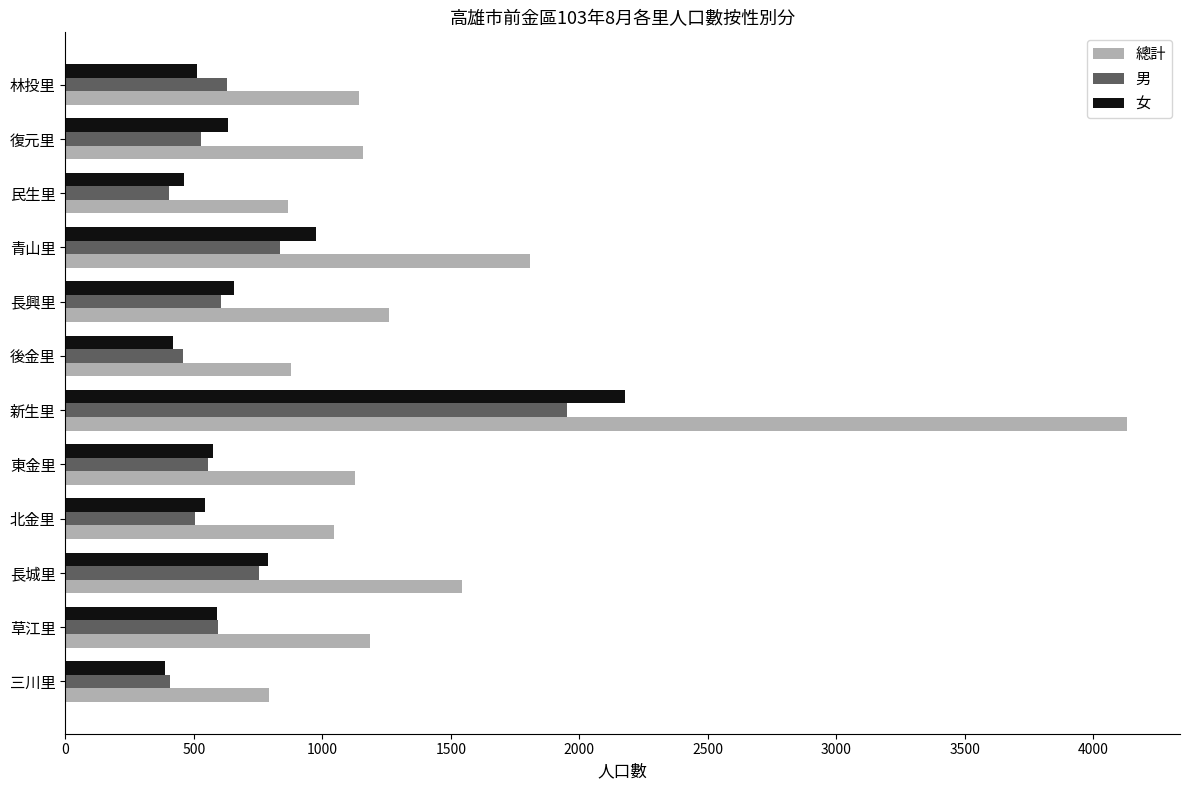

At how many categories does at least one series exceed 2236?

1